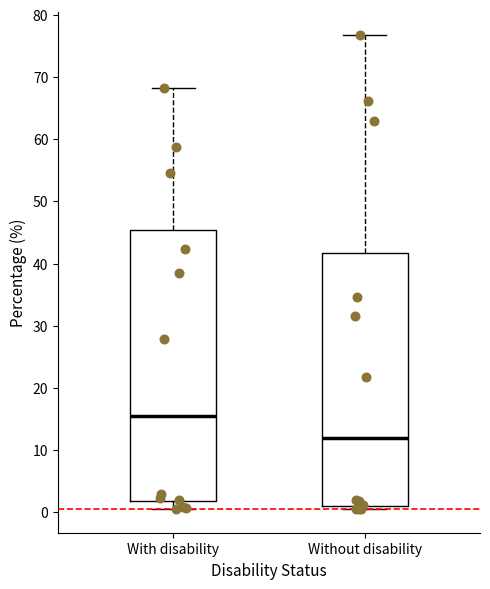

Reading left to right, read every box against the y-axis: the position of its median line, the range the box covers, and the ends of its whiskers. The values are not printed on the chart, so give them approximately, as read against the axis.

With disability: median 15, box 2 to 45, whiskers 1 to 68
Without disability: median 12, box 1 to 42, whiskers 1 (just below the box's lower edge) to 77